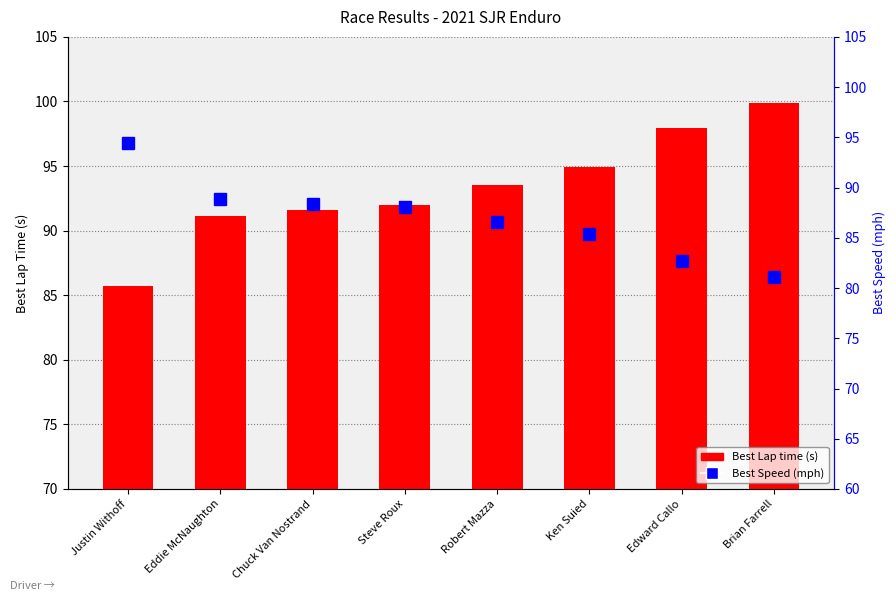

Rank the series by their maximum value, from lowest to highest.

Best Speed (mph), Best Lap time (s)